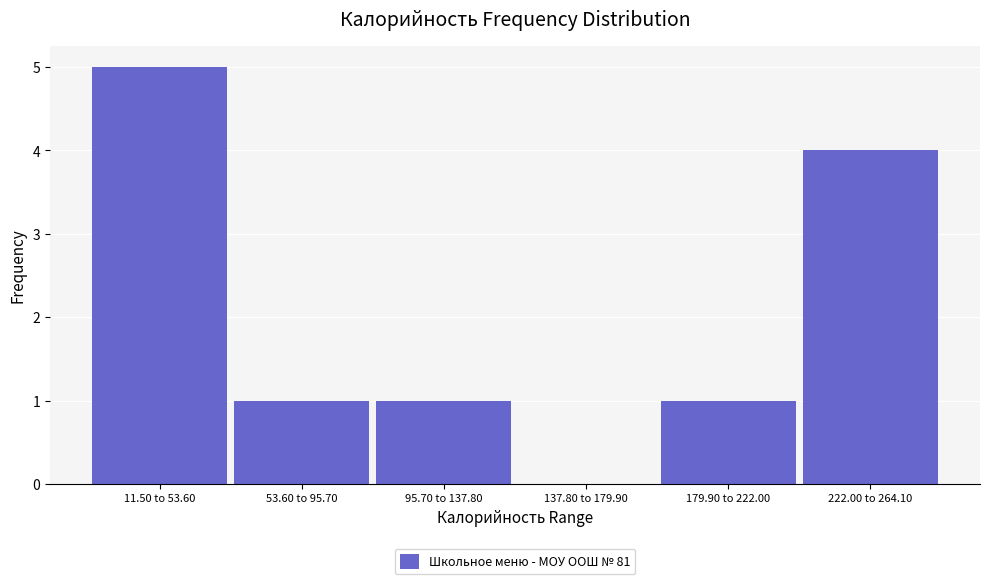

Reading left to right, what are all the values shown in this chart?

11.50 to 53.60=5	53.60 to 95.70=1	95.70 to 137.80=1	137.80 to 179.90=0	179.90 to 222.00=1	222.00 to 264.10=4